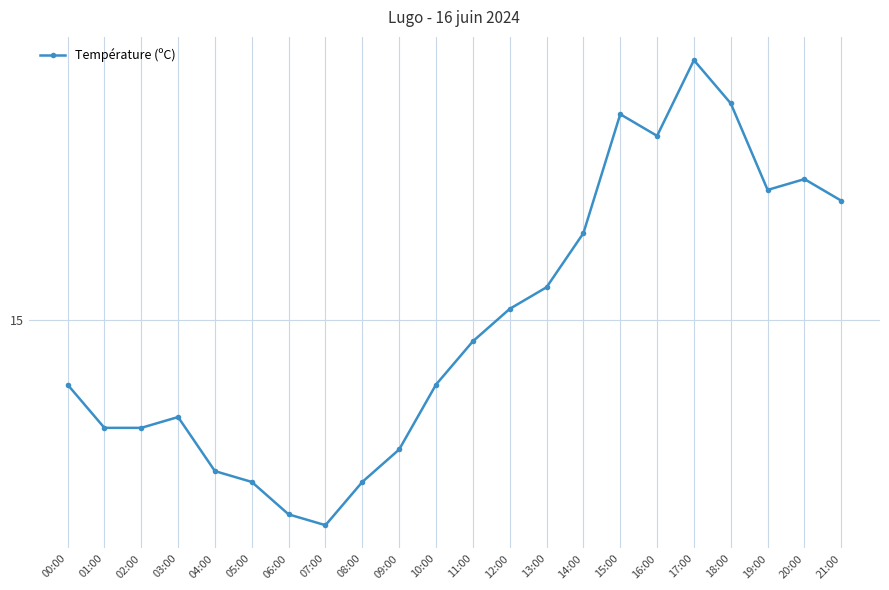

What is the ratio of the value at 07:00 to the value at 12:00?

0.9